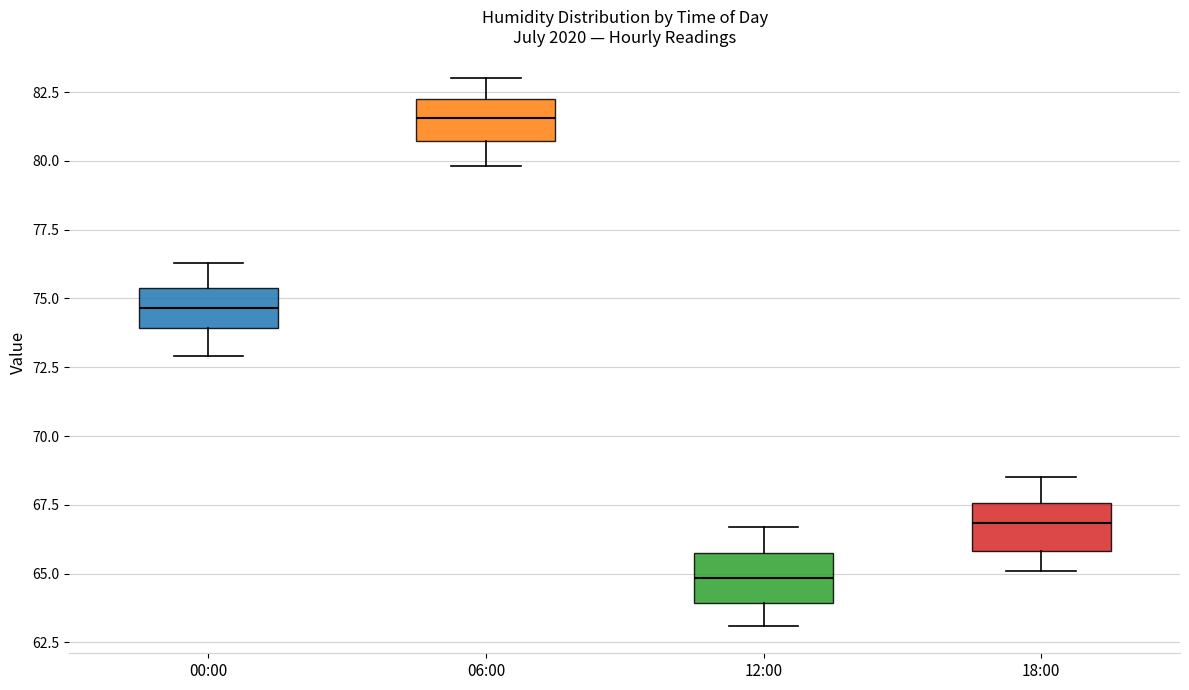

Where does the upper whisker of the box for 00:00 end on the y-axis? The values are not printed on the chart, so give them approximately, as read against the axis.

76.5